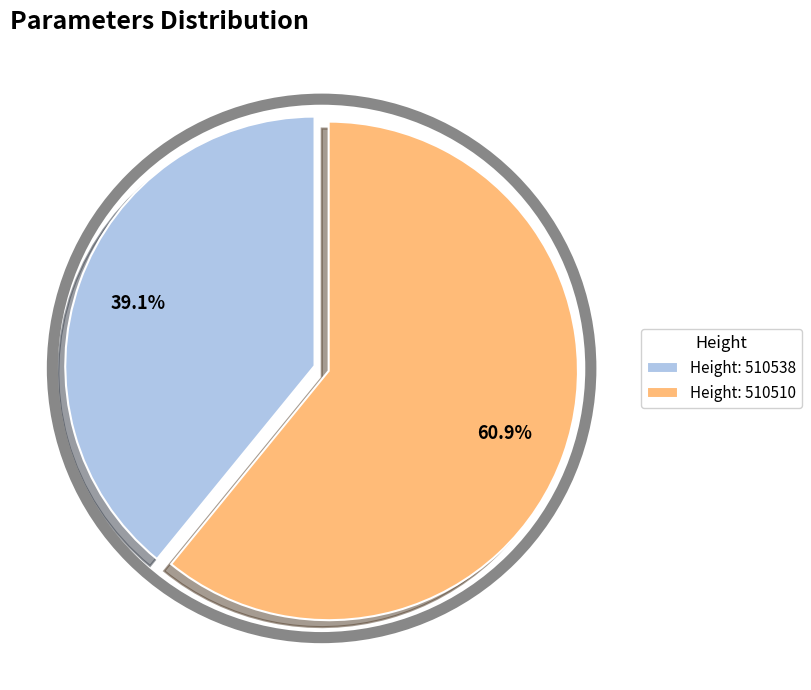

Count the number of slices in the pie.

2